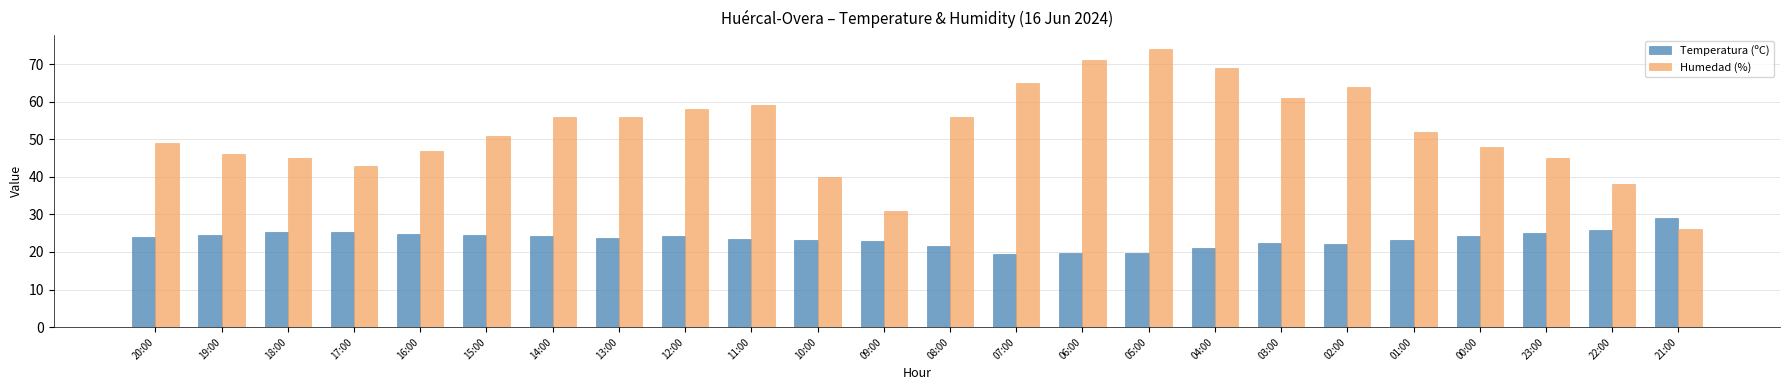

The Humedad (%) series shows 96.7 at 07:00. True or false?

False